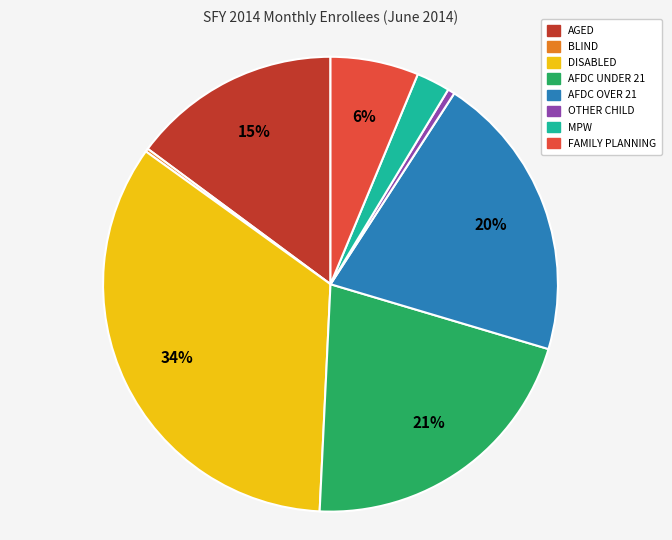

What is the largest slice in the pie chart?

DISABLED